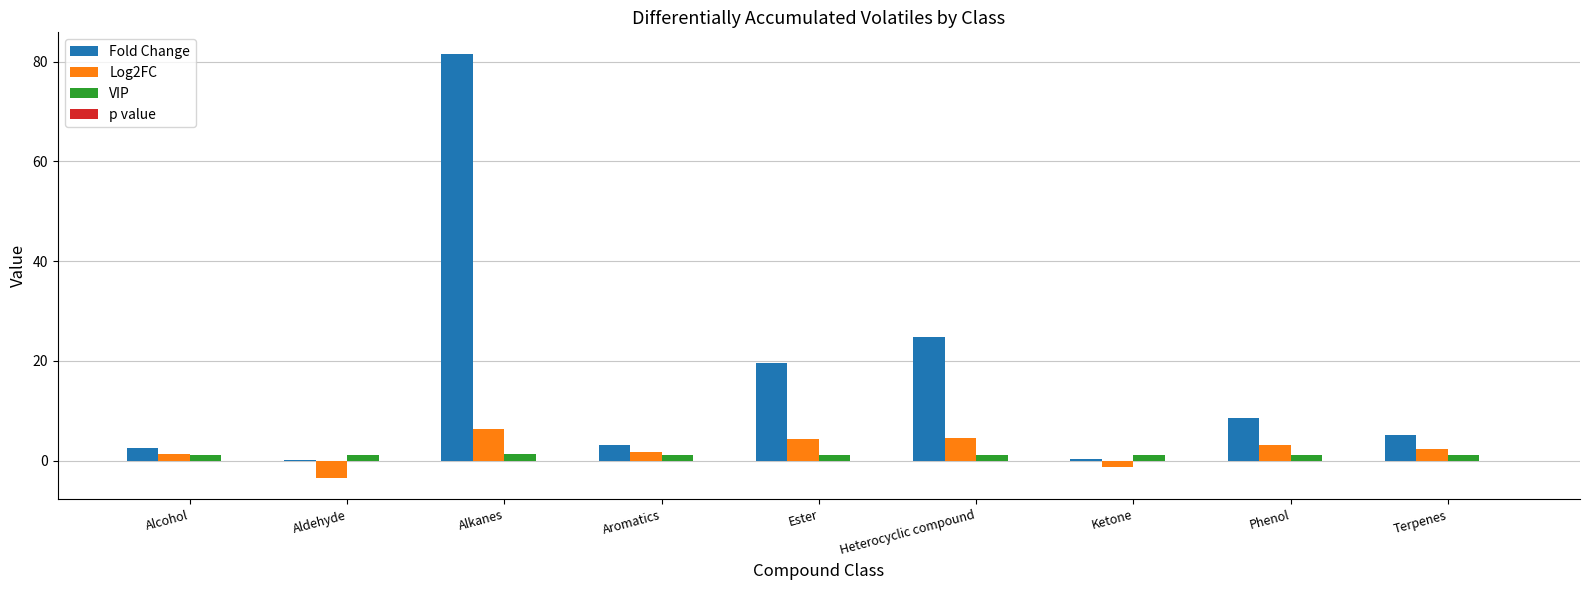

At which label is Fold Change closest to 40?

Heterocyclic compound